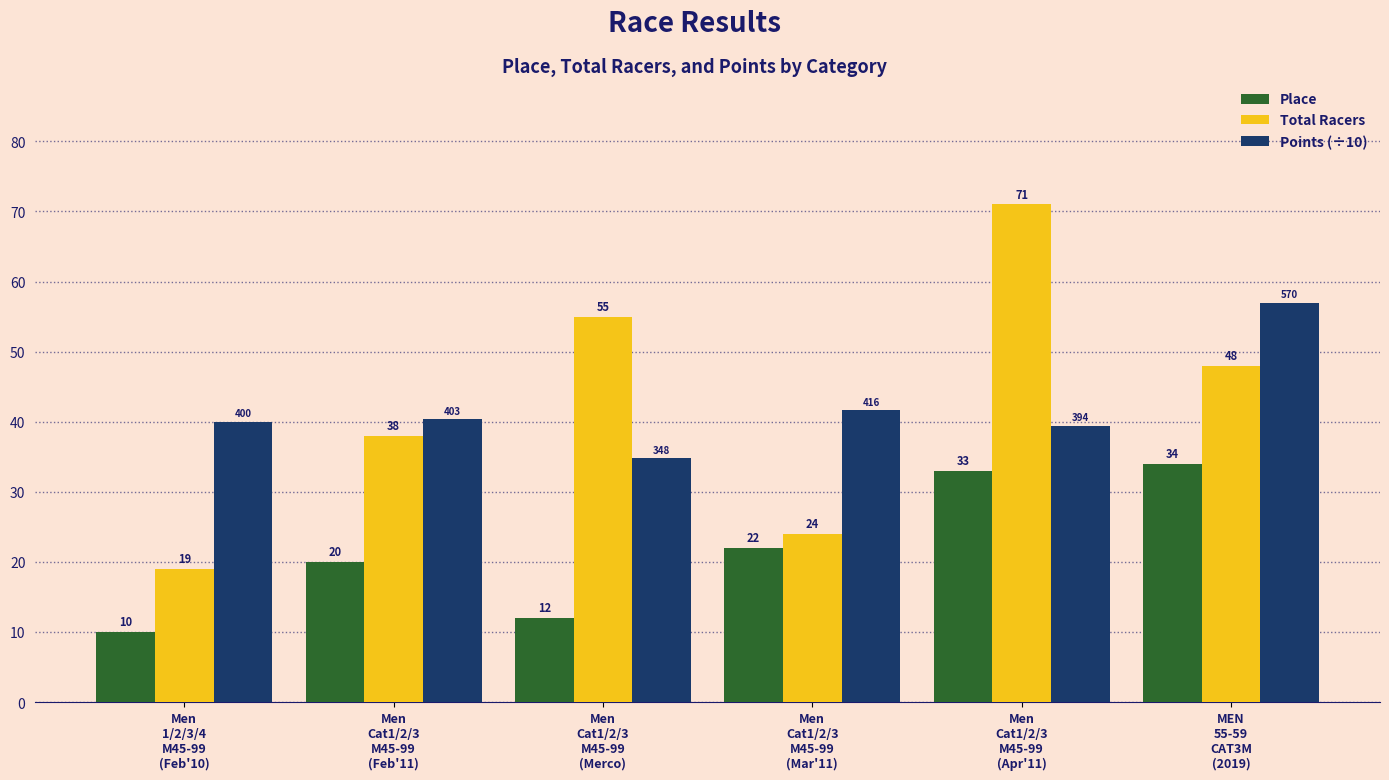

What is the difference between the Place values at Men
Cat1/2/3
M45-99
(Apr'11) and Men
Cat1/2/3
M45-99
(Mar'11)?

11.0